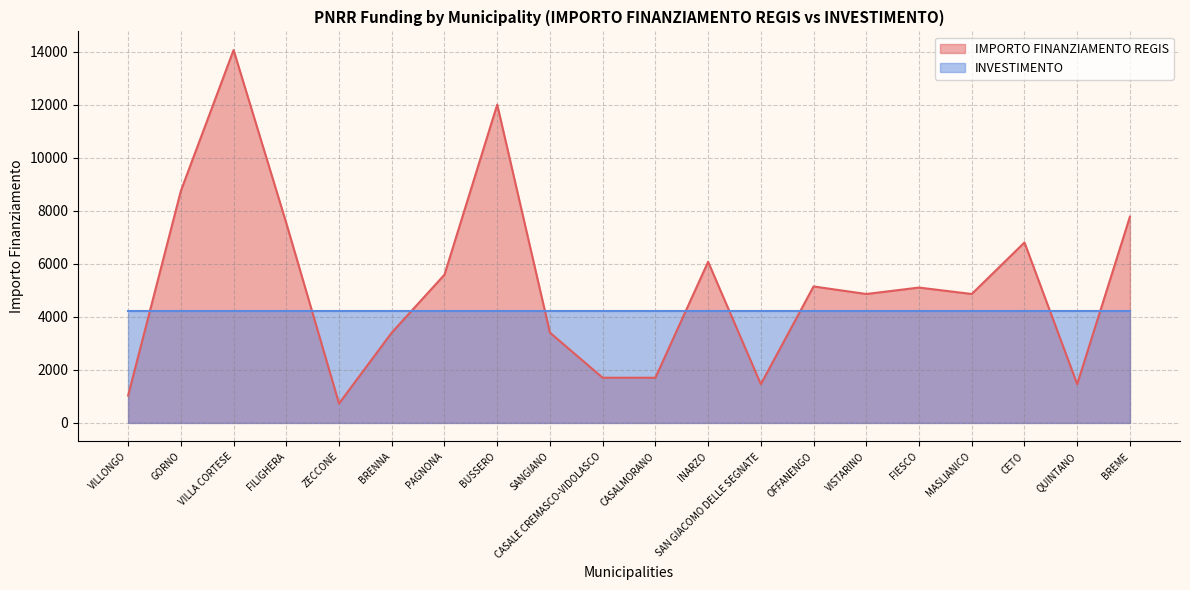

At which category does the data reach its first local valley?

ZECCONE